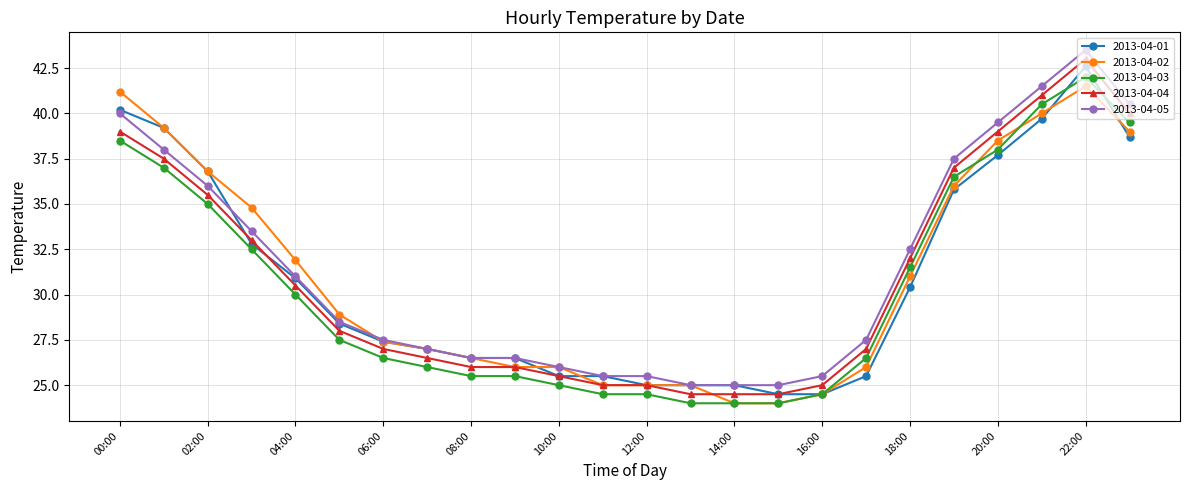

True or false: 2013-04-05 has more than 0 points higher than both neighbors.

True